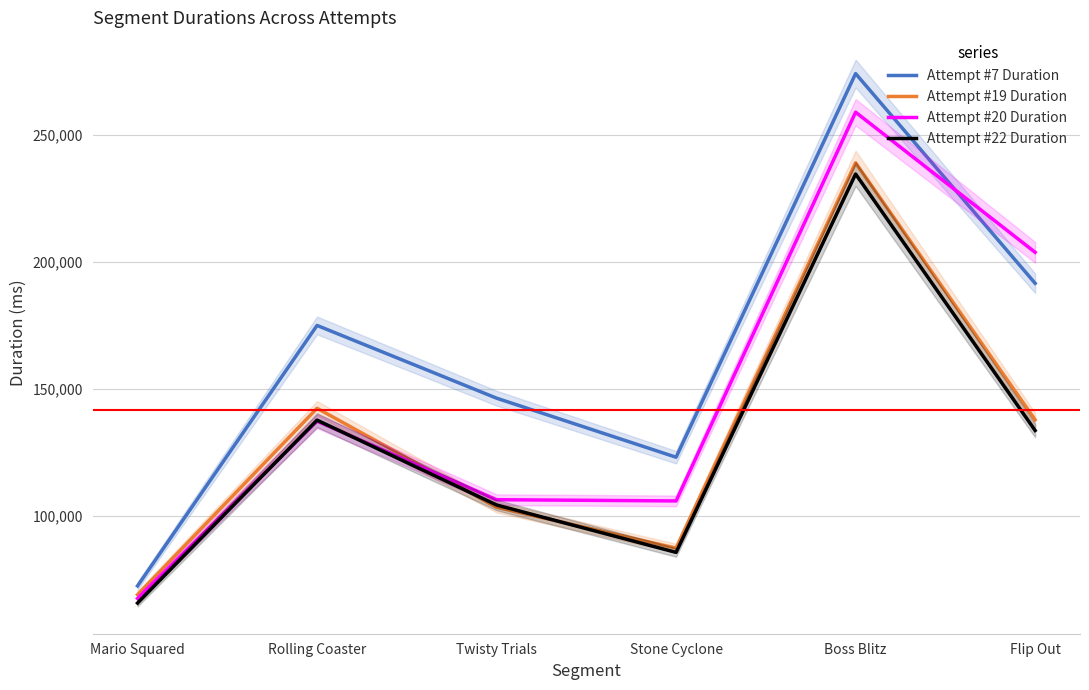

How many interior local peaks does the Attempt #20 Duration series have?

2